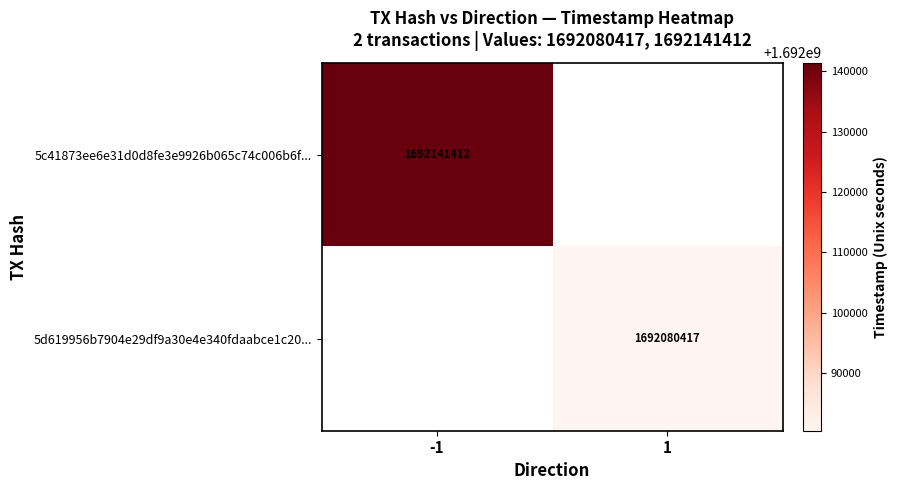

True or false: 5c41873ee6e31d0d8fe3e9926b065c74c006b6f... has a value of 2377274666.4 at -1.

False